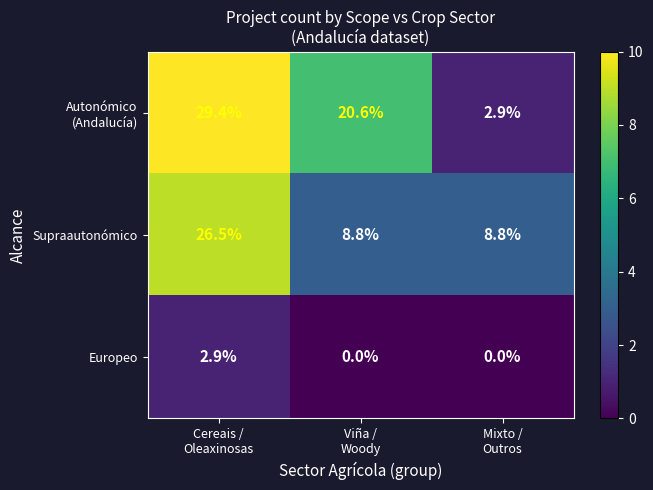

What is the difference between the maximum and minimum values in the Supraautonómico series?

17.7